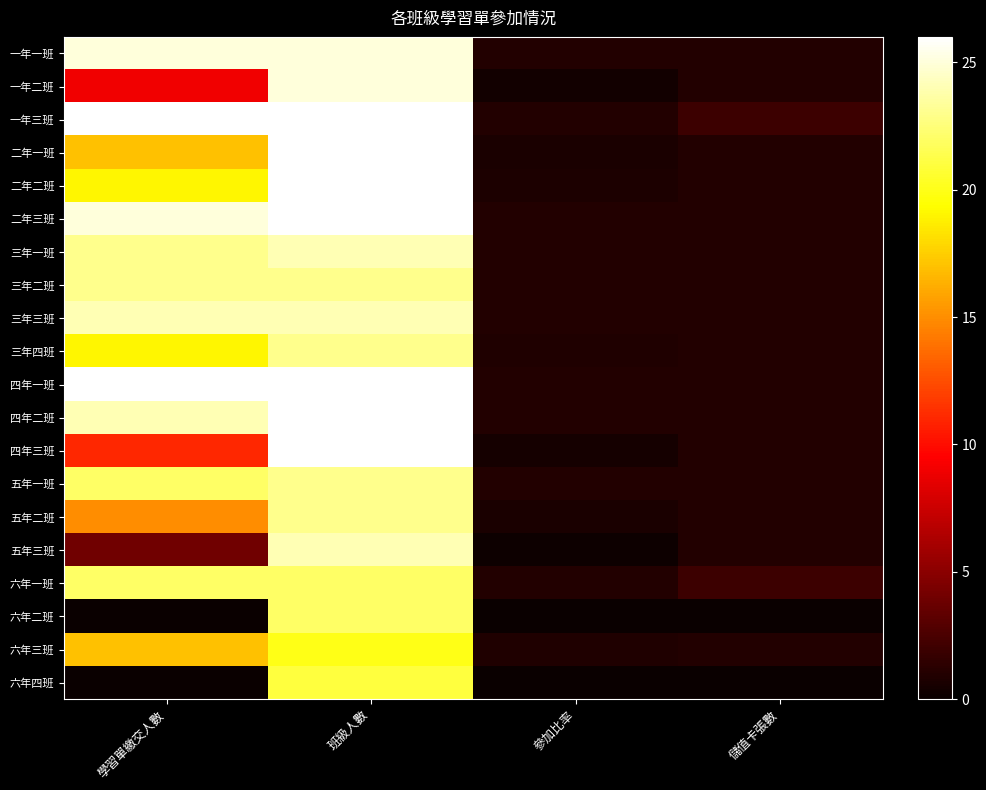

At which category does the chart reach its peak across all series?

學習單繳交人數